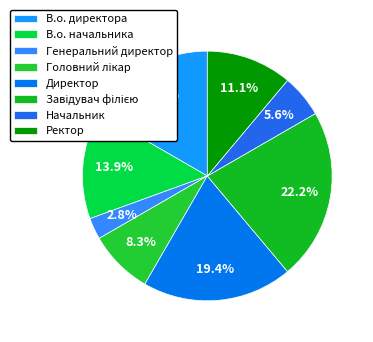

The Начальник slice represents 6% of the pie. True or false?

True